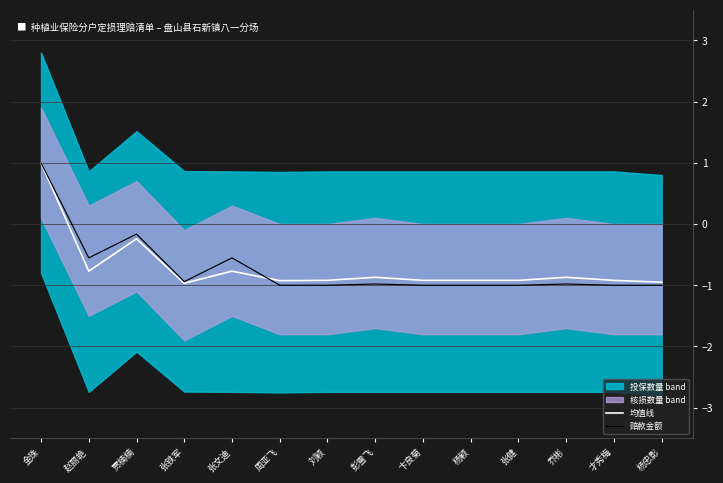

True or false: 赔款金额 has a value of -1.0 at 刘颖.

True